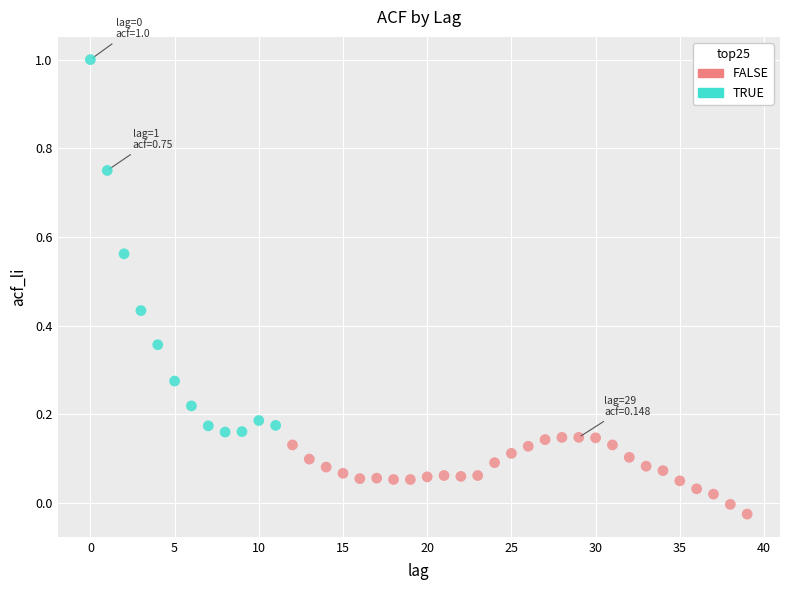

Which series reaches the maximum Y coordinate?

TRUE